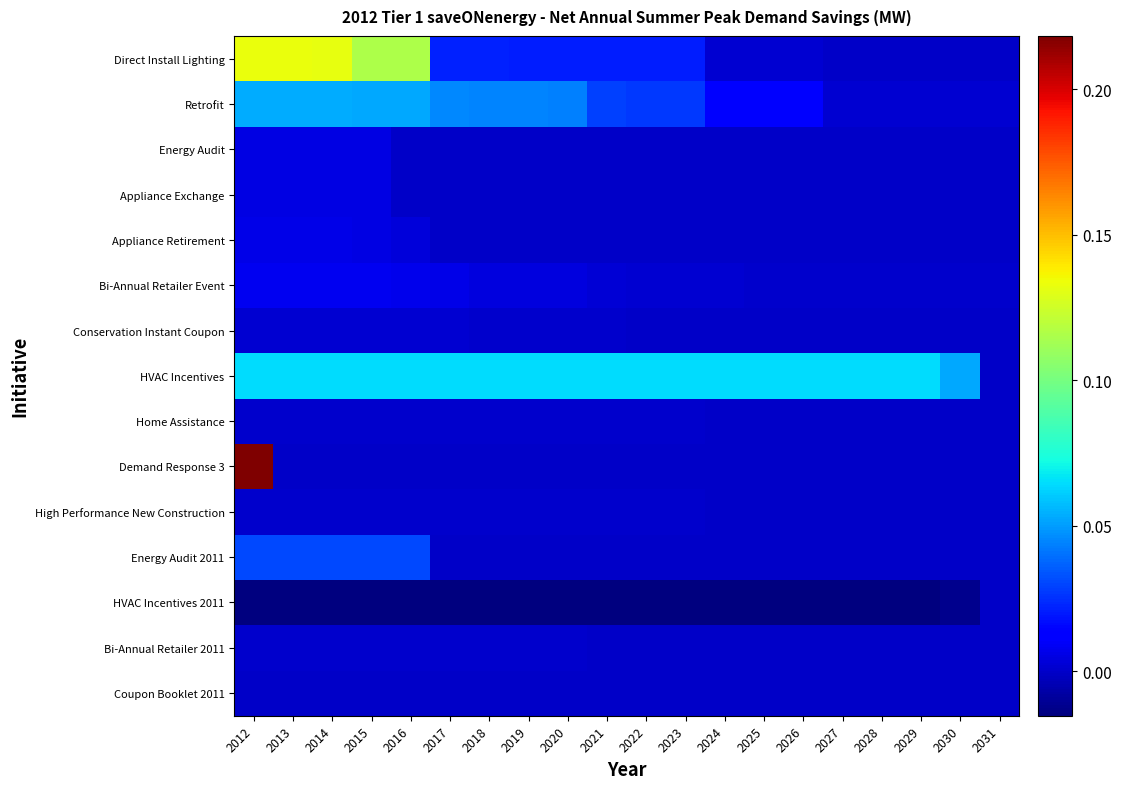

Reading left to right, transcribe all the data shown in this chart.

Direct Install Lighting: 2012=0.1	2013=0.1	2014=0.1	2015=0.1	2016=0.1	2017=0.0	2018=0.0	2019=0.0	2020=0.0	2021=0.0	2022=0.0	2023=0.0	2024=0.0	2025=0.0	2026=0.0	2027=0.0	2028=0.0	2029=0.0	2030=0.0	2031=0.0
Retrofit: 2012=0.1	2013=0.1	2014=0.1	2015=0.1	2016=0.1	2017=0.0	2018=0.0	2019=0.0	2020=0.0	2021=0.0	2022=0.0	2023=0.0	2024=0.0	2025=0.0	2026=0.0	2027=0.0	2028=0.0	2029=0.0	2030=0.0	2031=0.0
Energy Audit: 2012=0.0	2013=0.0	2014=0.0	2015=0.0	2016=0.0	2017=0.0	2018=0.0	2019=0.0	2020=0.0	2021=0.0	2022=0.0	2023=0.0	2024=0.0	2025=0.0	2026=0.0	2027=0.0	2028=0.0	2029=0.0	2030=0.0	2031=0.0
Appliance Exchange: 2012=0.0	2013=0.0	2014=0.0	2015=0.0	2016=0.0	2017=0.0	2018=0.0	2019=0.0	2020=0.0	2021=0.0	2022=0.0	2023=0.0	2024=0.0	2025=0.0	2026=0.0	2027=0.0	2028=0.0	2029=0.0	2030=0.0	2031=0.0
Appliance Retirement: 2012=0.0	2013=0.0	2014=0.0	2015=0.0	2016=0.0	2017=0.0	2018=0.0	2019=0.0	2020=0.0	2021=0.0	2022=0.0	2023=0.0	2024=0.0	2025=0.0	2026=0.0	2027=0.0	2028=0.0	2029=0.0	2030=0.0	2031=0.0
Bi-Annual Retailer Event: 2012=0.0	2013=0.0	2014=0.0	2015=0.0	2016=0.0	2017=0.0	2018=0.0	2019=0.0	2020=0.0	2021=0.0	2022=0.0	2023=0.0	2024=0.0	2025=0.0	2026=0.0	2027=0.0	2028=0.0	2029=0.0	2030=0.0	2031=0.0
Conservation Instant Coupon: 2012=0.0	2013=0.0	2014=0.0	2015=0.0	2016=0.0	2017=0.0	2018=0.0	2019=0.0	2020=0.0	2021=0.0	2022=0.0	2023=0.0	2024=0.0	2025=0.0	2026=0.0	2027=0.0	2028=0.0	2029=0.0	2030=0.0	2031=0.0
HVAC Incentives: 2012=0.1	2013=0.1	2014=0.1	2015=0.1	2016=0.1	2017=0.1	2018=0.1	2019=0.1	2020=0.1	2021=0.1	2022=0.1	2023=0.1	2024=0.1	2025=0.1	2026=0.1	2027=0.1	2028=0.1	2029=0.1	2030=0.1	2031=0.0
Home Assistance: 2012=0.0	2013=0.0	2014=0.0	2015=0.0	2016=0.0	2017=0.0	2018=0.0	2019=0.0	2020=0.0	2021=0.0	2022=0.0	2023=0.0	2024=0.0	2025=0.0	2026=0.0	2027=0.0	2028=0.0	2029=0.0	2030=0.0	2031=0.0
Demand Response 3: 2012=0.2	2013=0.0	2014=0.0	2015=0.0	2016=0.0	2017=0.0	2018=0.0	2019=0.0	2020=0.0	2021=0.0	2022=0.0	2023=0.0	2024=0.0	2025=0.0	2026=0.0	2027=0.0	2028=0.0	2029=0.0	2030=0.0	2031=0.0
High Performance New Construction: 2012=0.0	2013=0.0	2014=0.0	2015=0.0	2016=0.0	2017=0.0	2018=0.0	2019=0.0	2020=0.0	2021=0.0	2022=0.0	2023=0.0	2024=0.0	2025=0.0	2026=0.0	2027=0.0	2028=0.0	2029=0.0	2030=0.0	2031=0.0
Energy Audit 2011: 2012=0.0	2013=0.0	2014=0.0	2015=0.0	2016=0.0	2017=0.0	2018=0.0	2019=0.0	2020=0.0	2021=0.0	2022=0.0	2023=0.0	2024=0.0	2025=0.0	2026=0.0	2027=0.0	2028=0.0	2029=0.0	2030=0.0	2031=0.0
HVAC Incentives 2011: 2012=-0.0	2013=-0.0	2014=-0.0	2015=-0.0	2016=-0.0	2017=-0.0	2018=-0.0	2019=-0.0	2020=-0.0	2021=-0.0	2022=-0.0	2023=-0.0	2024=-0.0	2025=-0.0	2026=-0.0	2027=-0.0	2028=-0.0	2029=-0.0	2030=-0.0	2031=0.0
Bi-Annual Retailer 2011: 2012=0.0	2013=0.0	2014=0.0	2015=0.0	2016=0.0	2017=0.0	2018=0.0	2019=0.0	2020=0.0	2021=0.0	2022=0.0	2023=0.0	2024=0.0	2025=0.0	2026=0.0	2027=0.0	2028=0.0	2029=0.0	2030=0.0	2031=0.0
Coupon Booklet 2011: 2012=0.0	2013=0.0	2014=0.0	2015=0.0	2016=0.0	2017=0.0	2018=0.0	2019=0.0	2020=0.0	2021=0.0	2022=0.0	2023=0.0	2024=0.0	2025=0.0	2026=0.0	2027=0.0	2028=0.0	2029=0.0	2030=0.0	2031=0.0